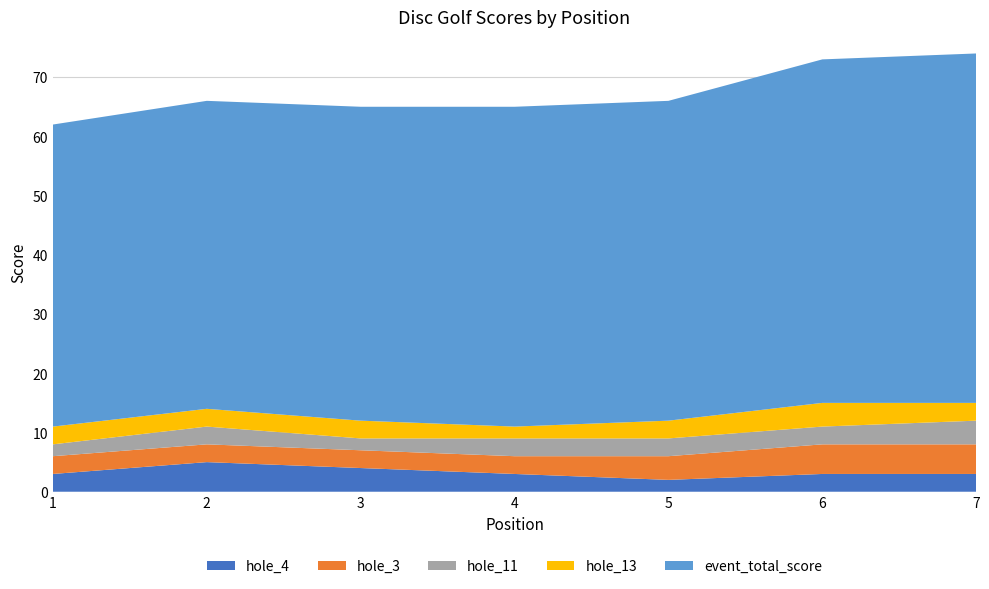

What is the total value across all series at 6?

73